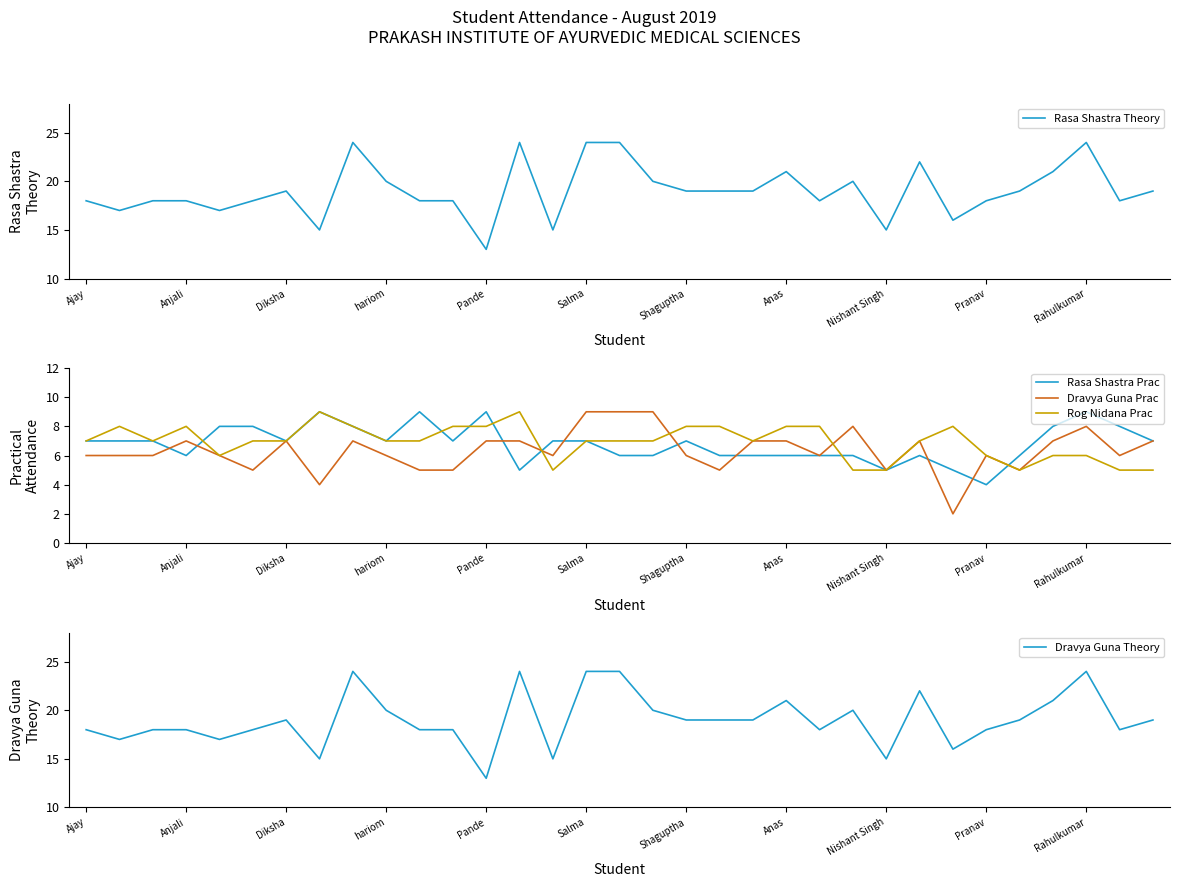

What is the highest value of the Dravya Guna Prac series?

9